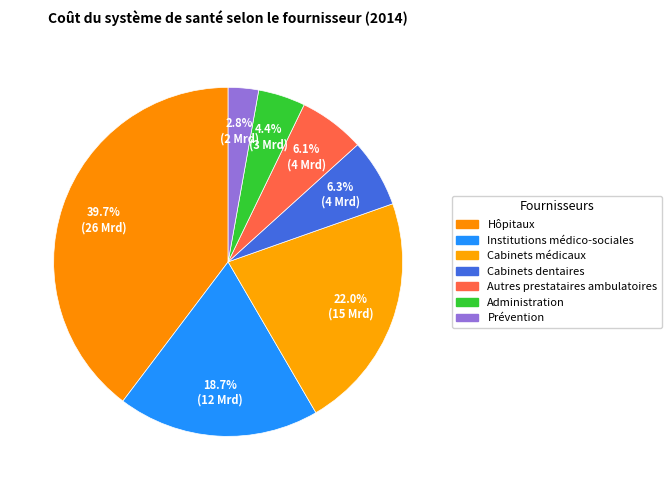

How many slices are in this pie chart?

7